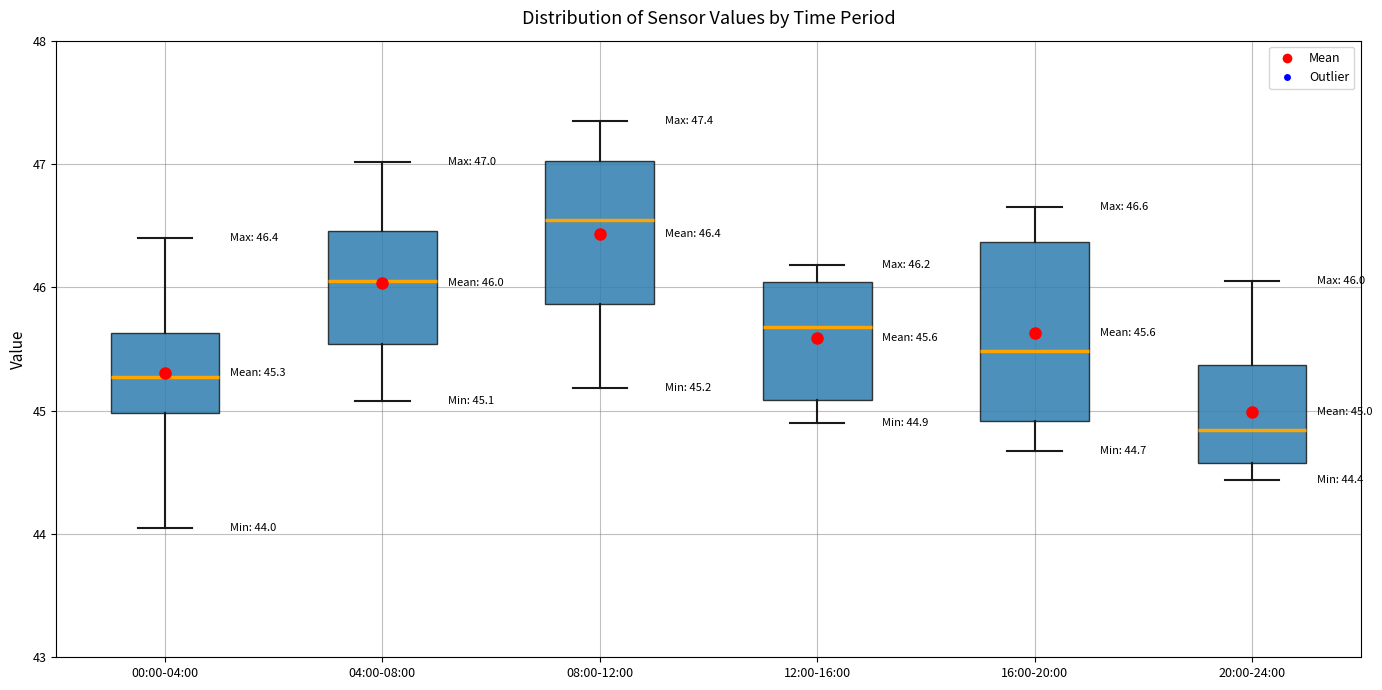

Which box is the tallest, from its lower edge to its upper edge?

16:00-20:00